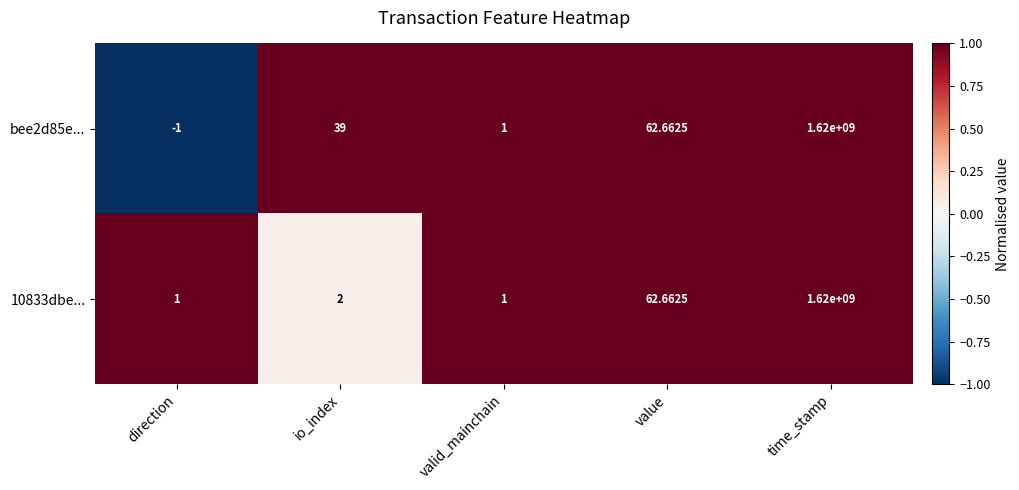

Count the number of categories in the chart.

5